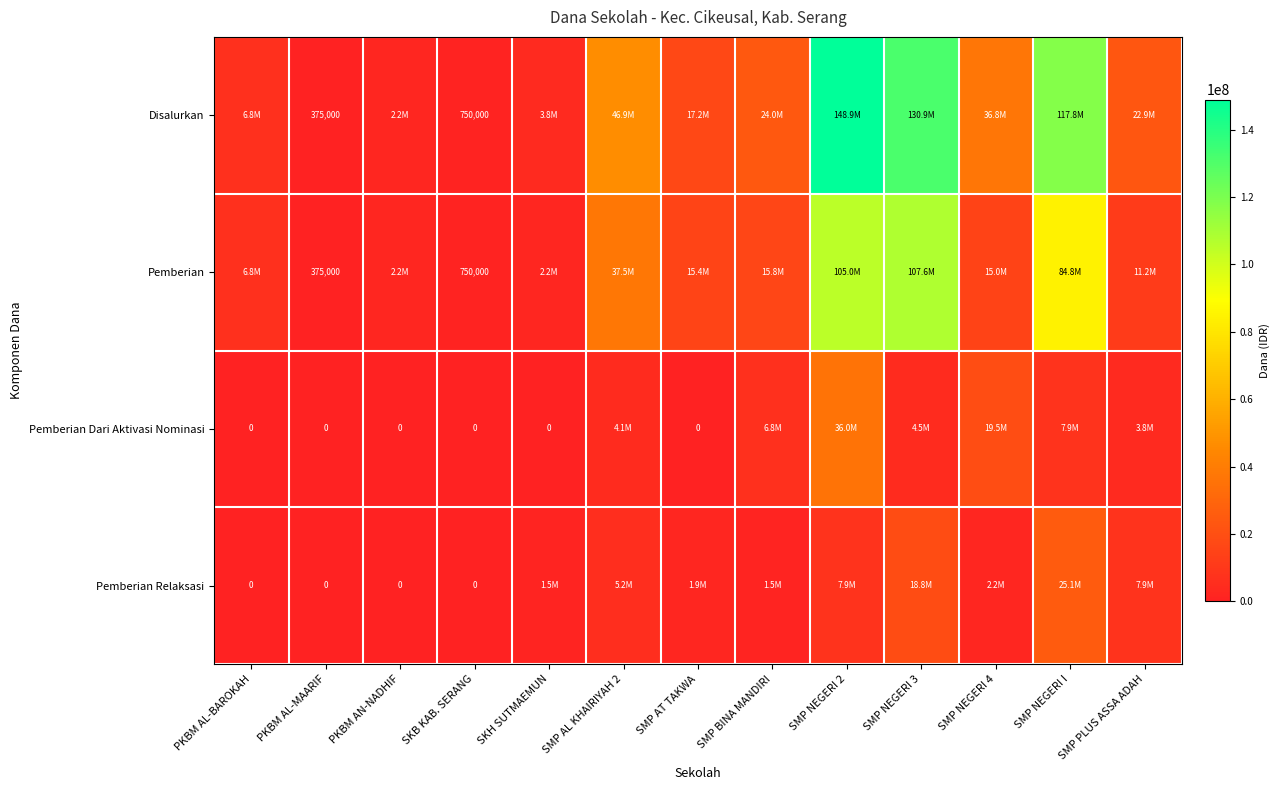

The Pemberian series shows 1347621 at SKB KAB. SERANG. True or false?

False